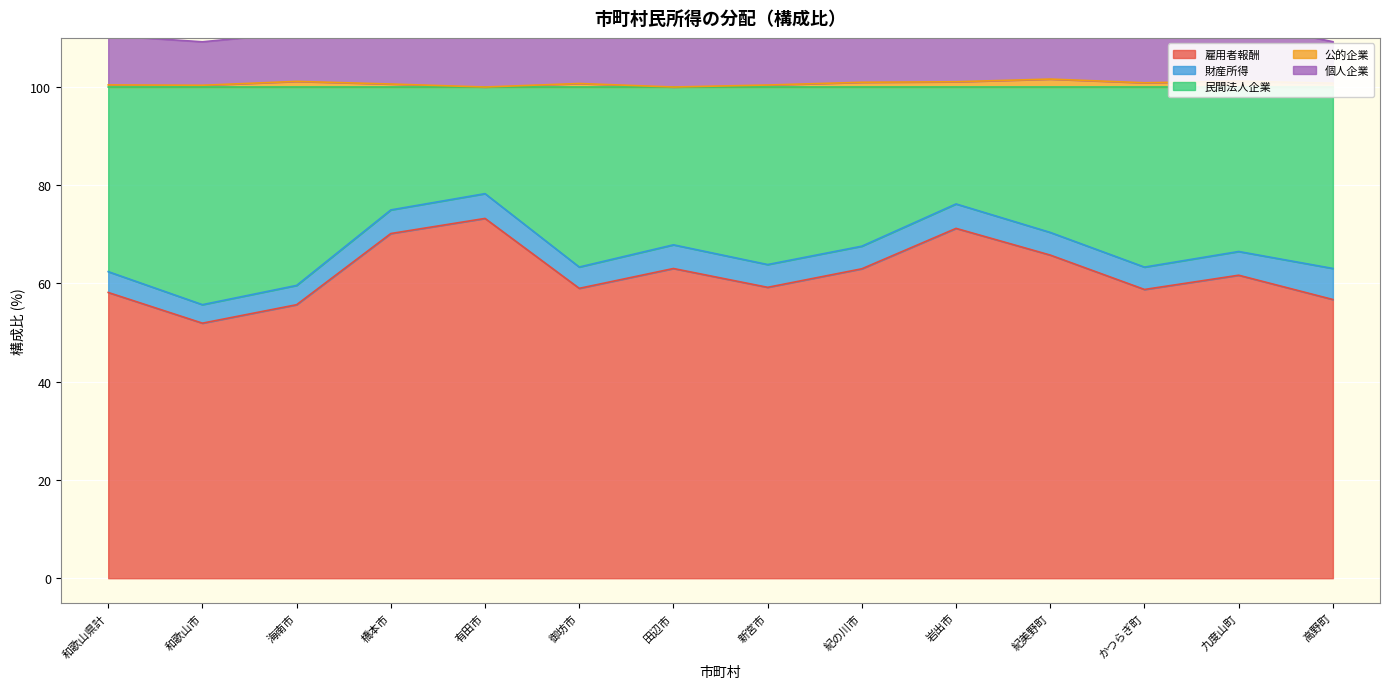

True or false: 民間法人企業 and 個人企業 intersect in this chart.

False